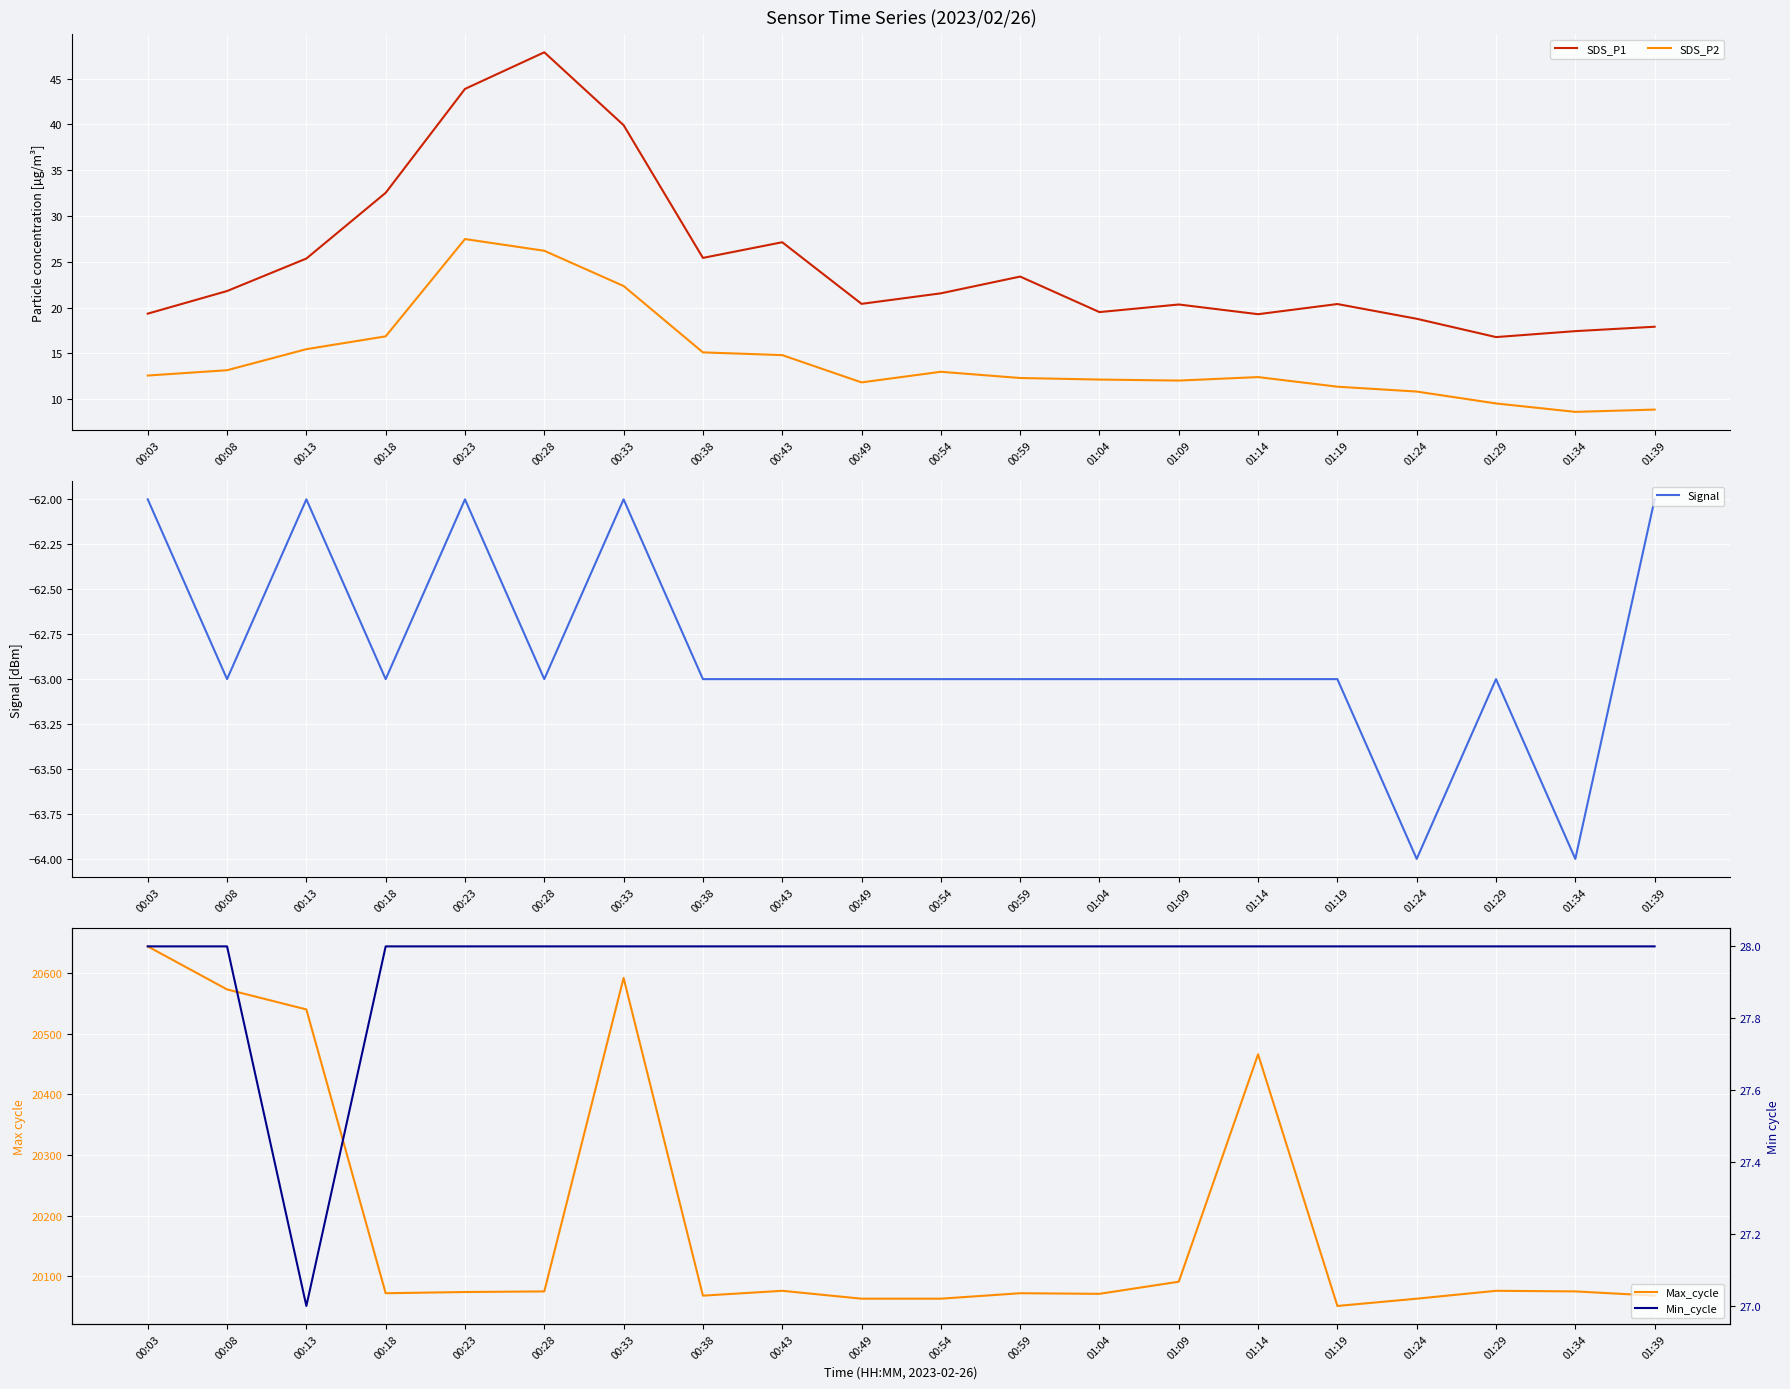

What is the total value across all series at 01:14?

20462.7